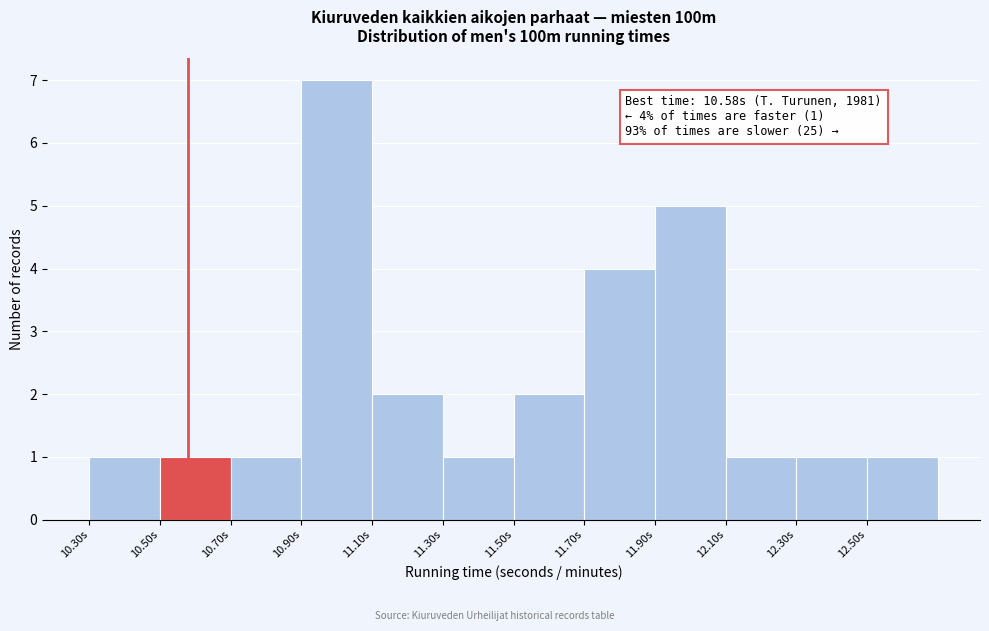

Over which range of the x-axis is the bar tallest?

10.9 to 11.1